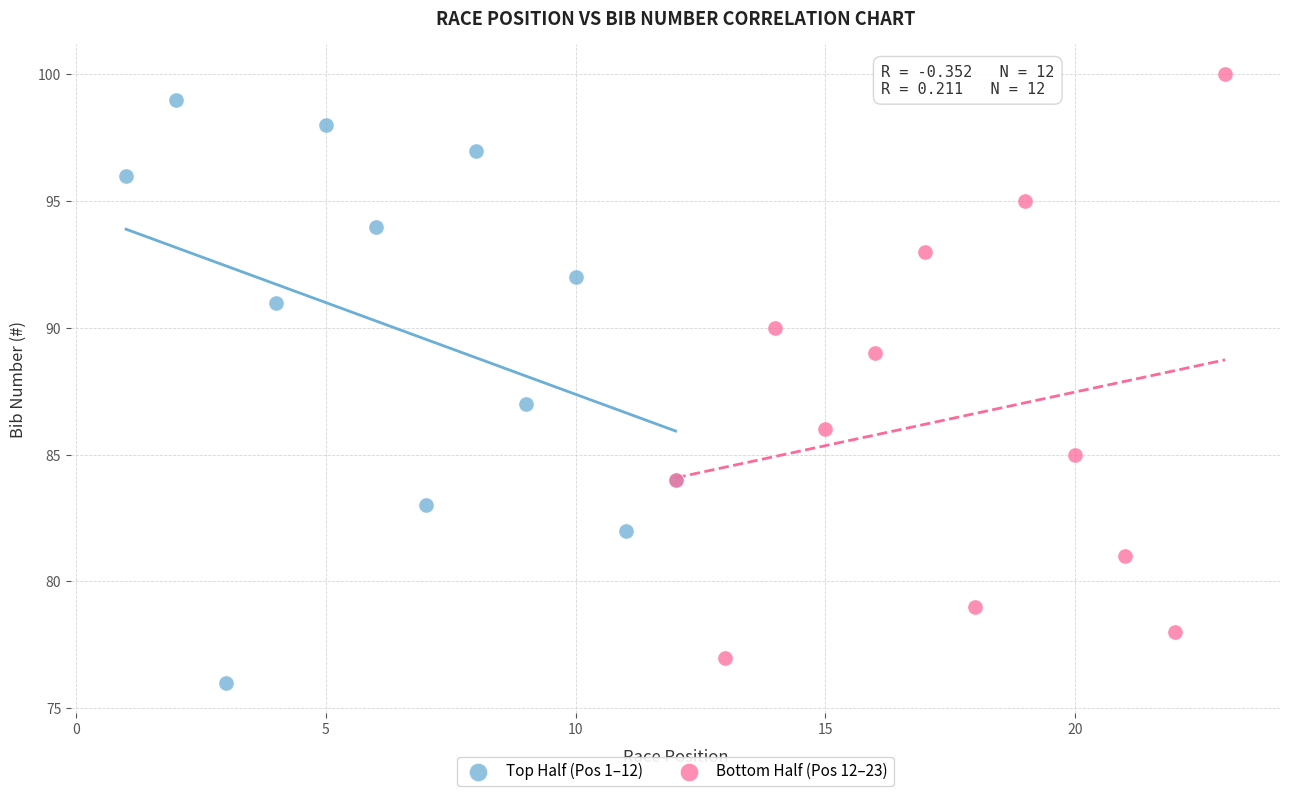

Which series contains the highest Y value?

Bottom Half (Pos 12–23)